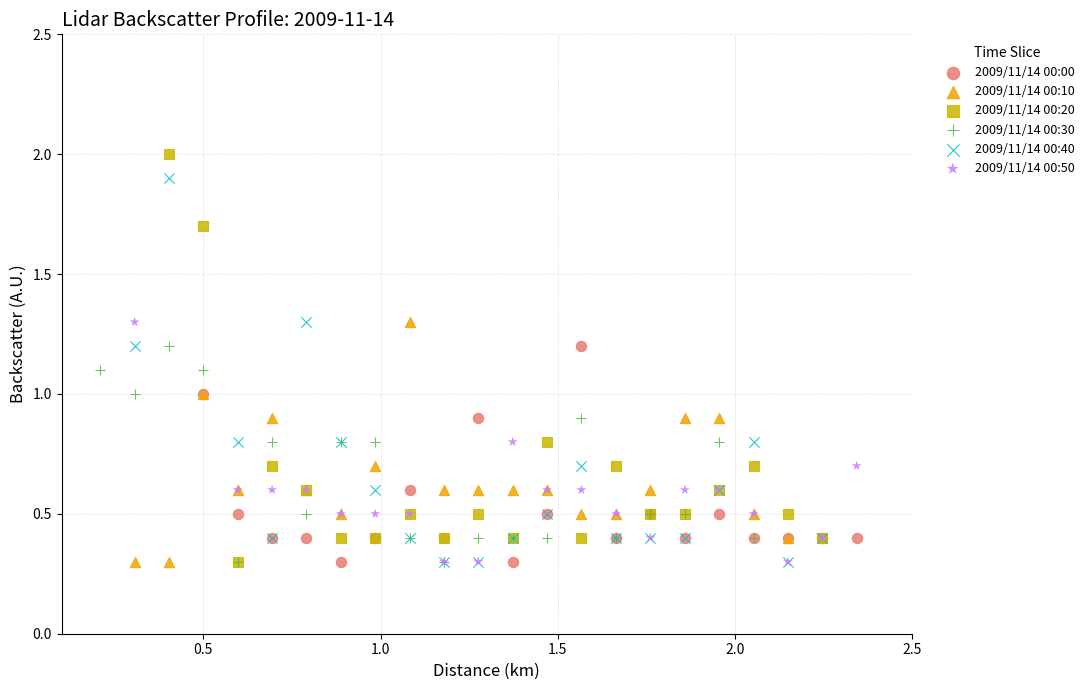

Which series contains the highest Y value?

2009/11/14 00:20